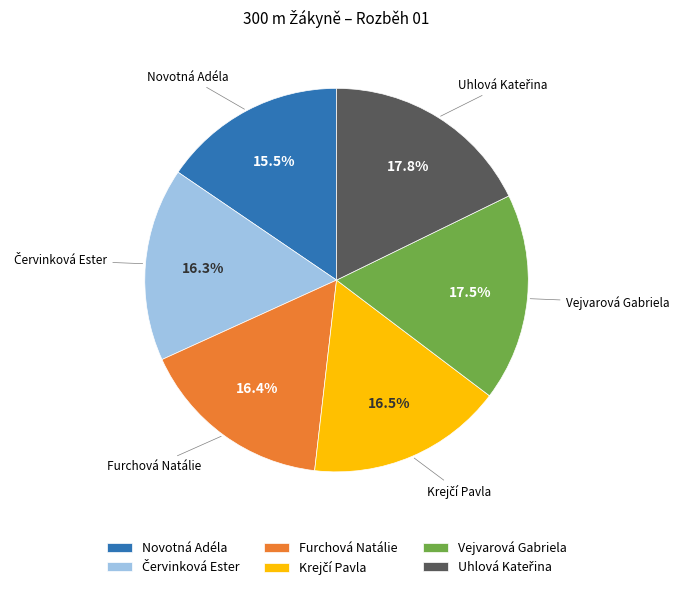

Count the number of slices in the pie.

6